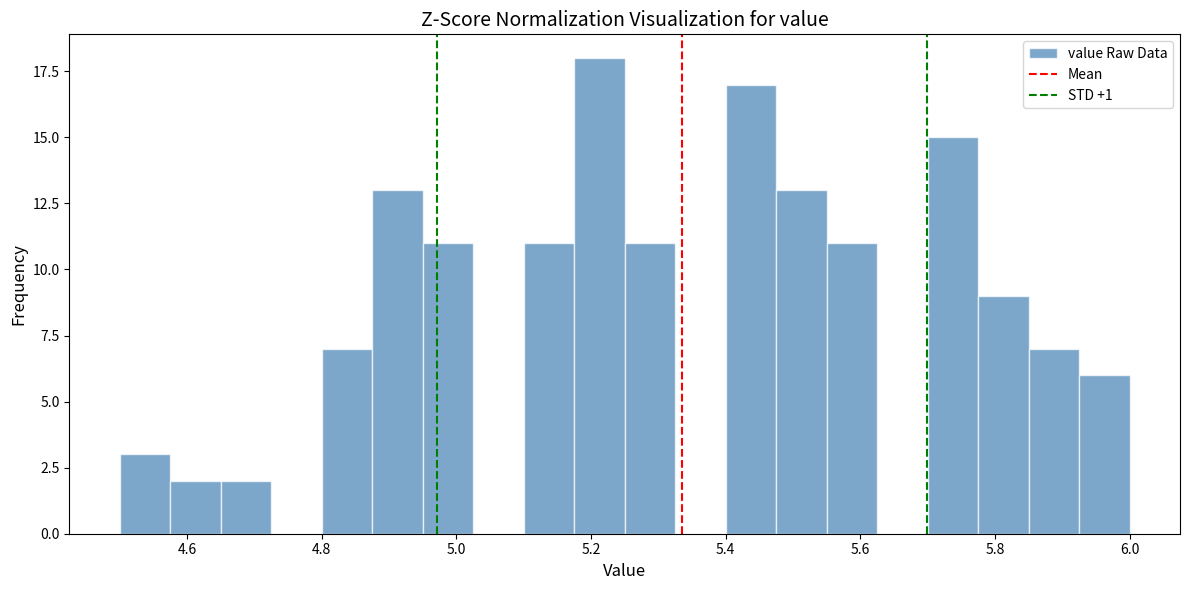

Read against the x-axis, roughly where is the centre of the tallest bar?

5.22